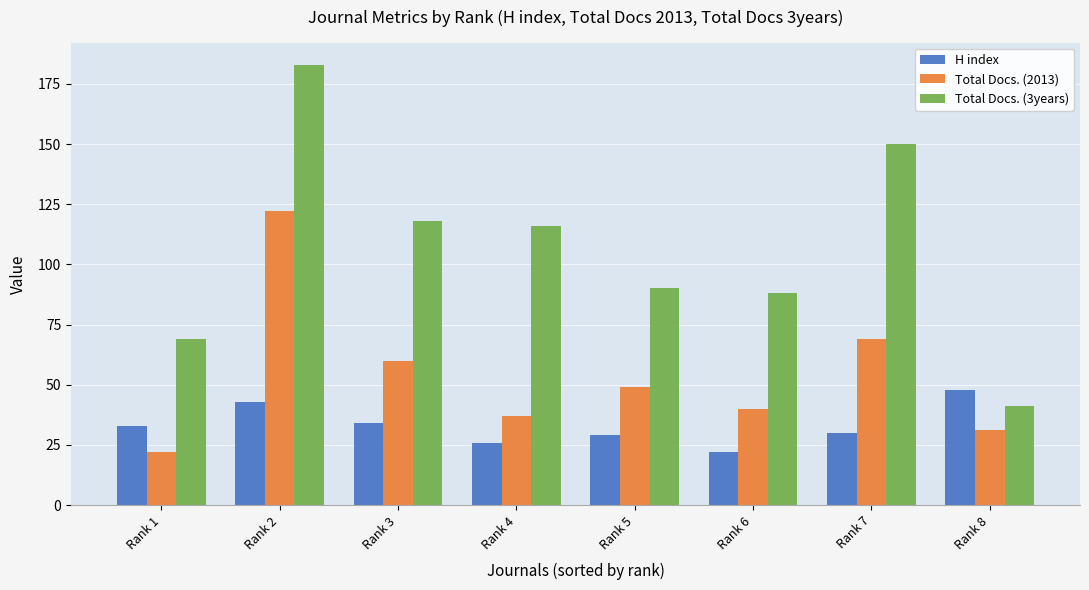

What is the value of the Total Docs. (2013) bar at the 6th from the left?

40